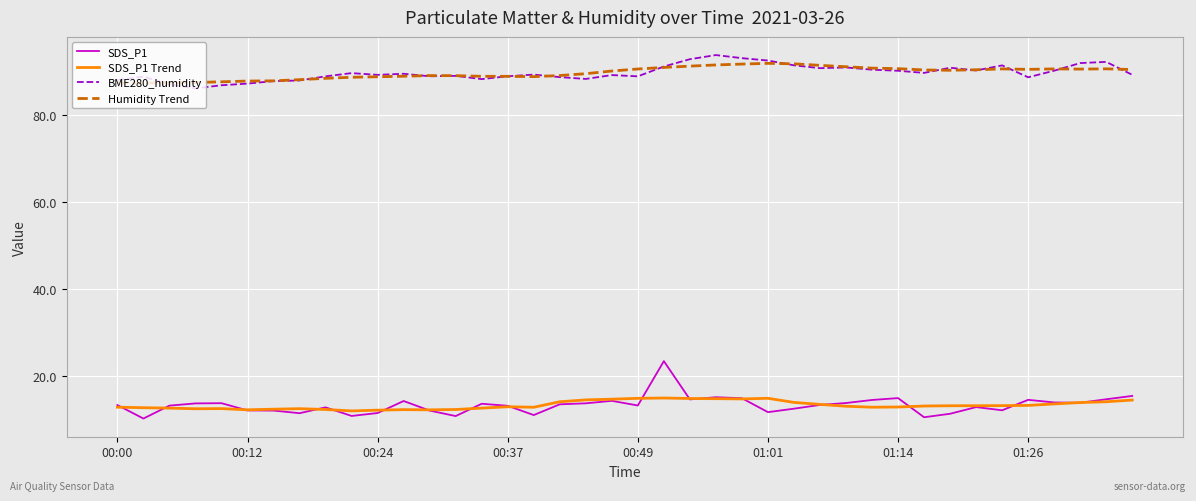

What is the smallest value displayed?

10.3